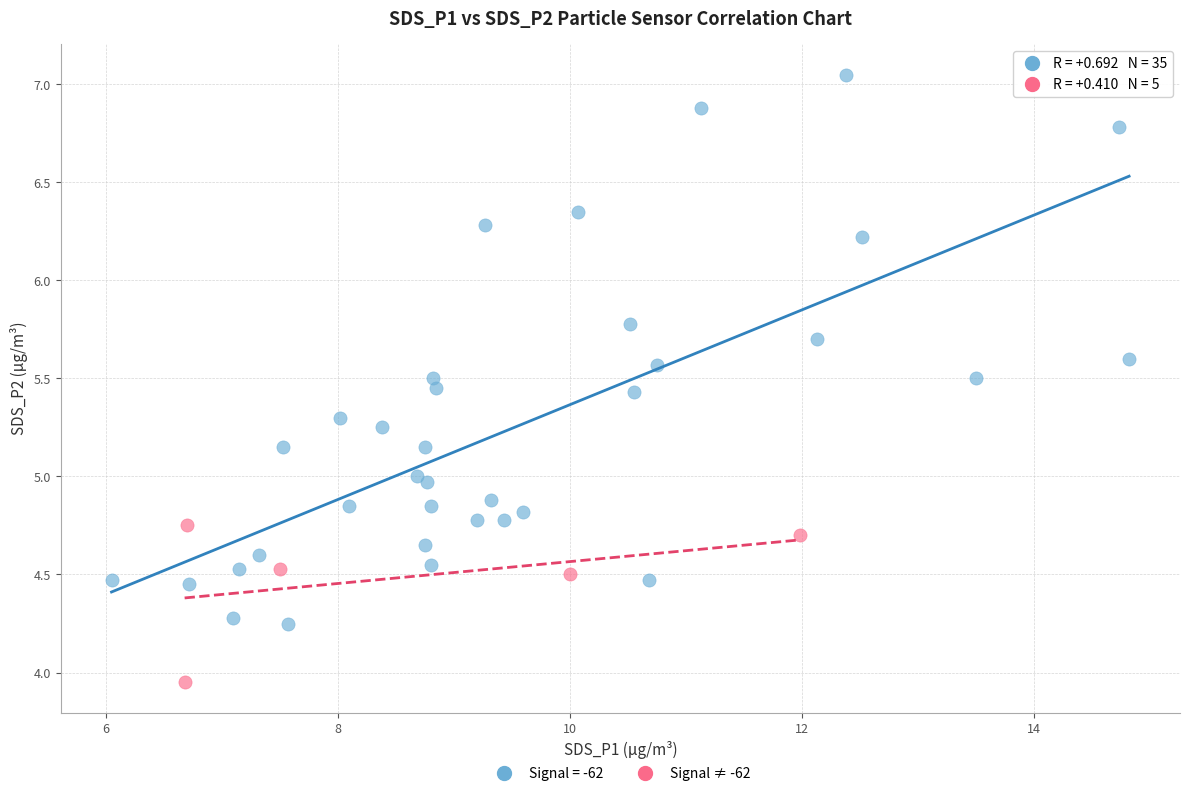

Which series has the widest spread of Y values?

Signal = -62